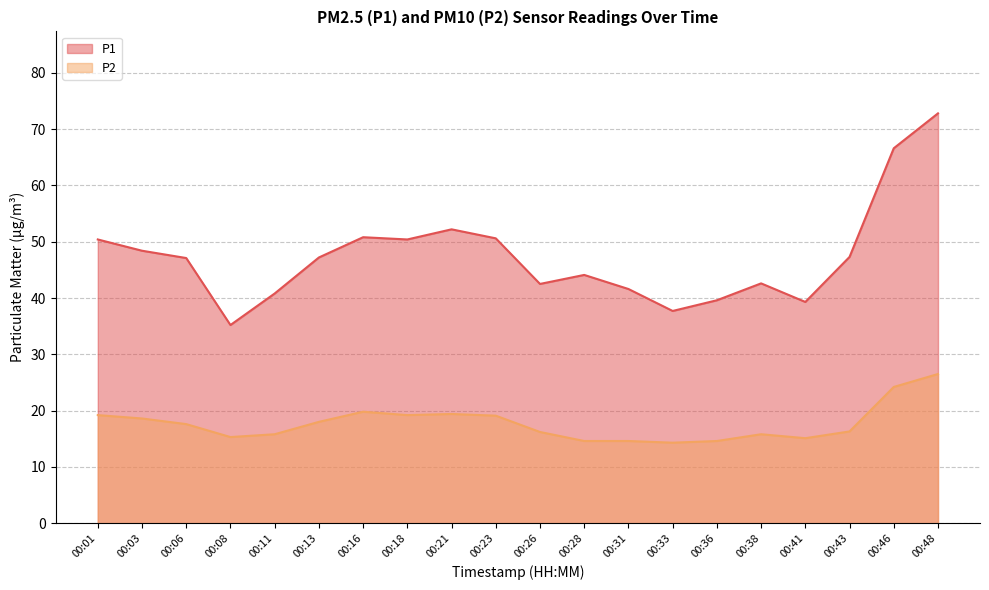

In P2, how many points are lower than both neighbors (excluding endpoints)?

4